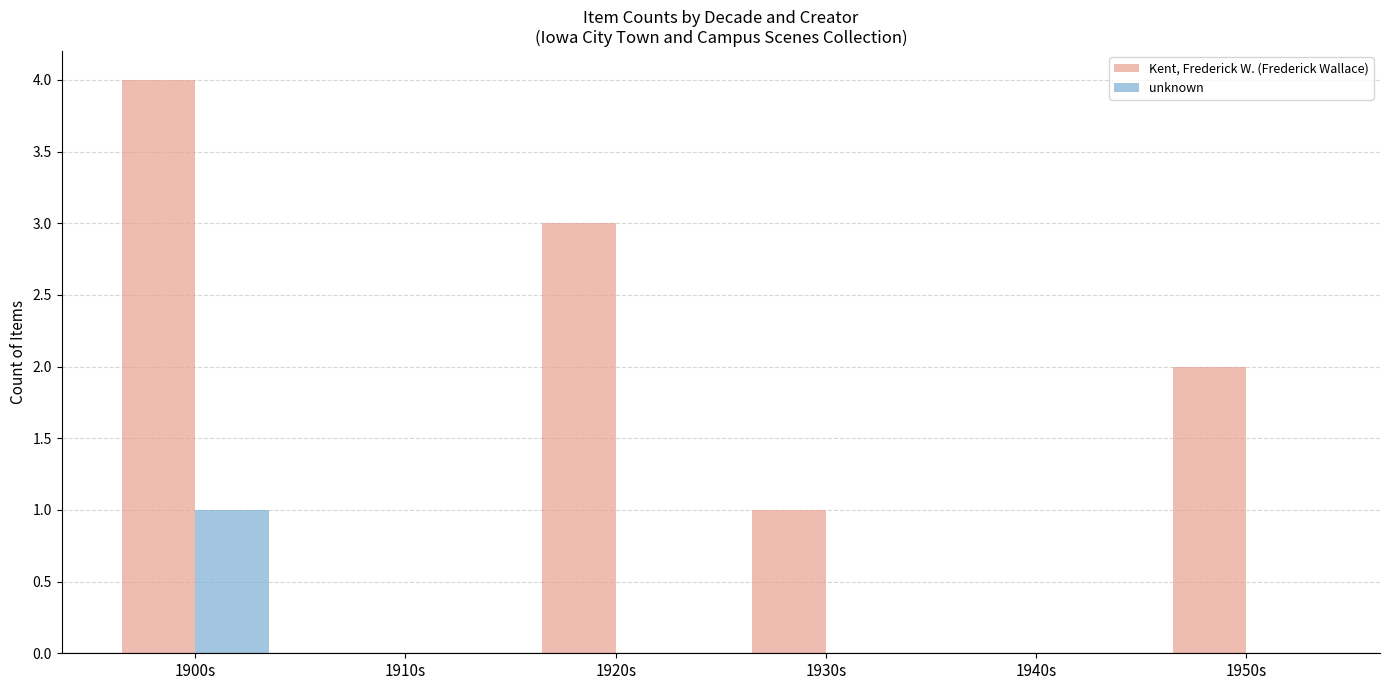

Reading left to right, what are all the values shown in this chart?

Kent, Frederick W. (Frederick Wallace): 4	0	3	1	0	2
unknown: 1	0	0	0	0	0